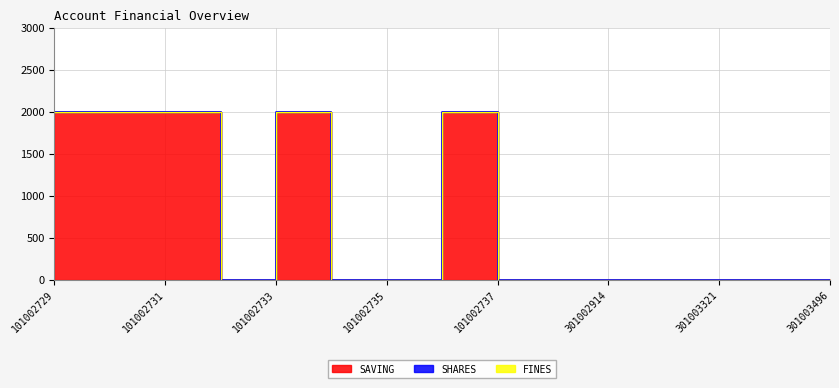

What are all the series names shown in the legend?

SAVING, SHARES, FINES